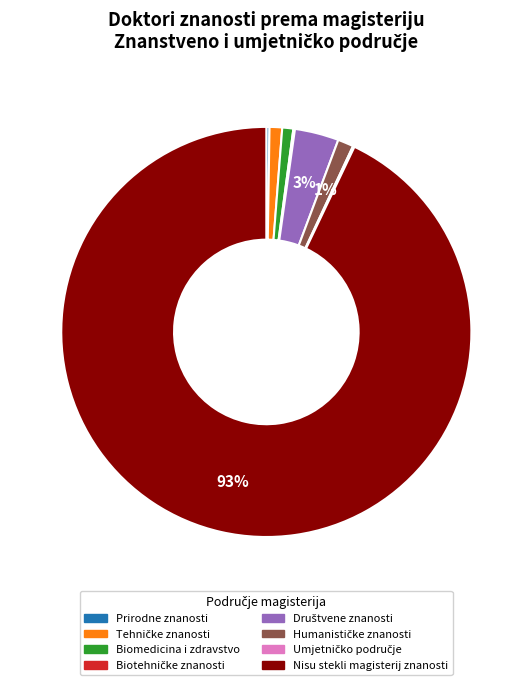

What percentage is the Biomedicina i zdravstvo slice, to the nearest percent?

1%